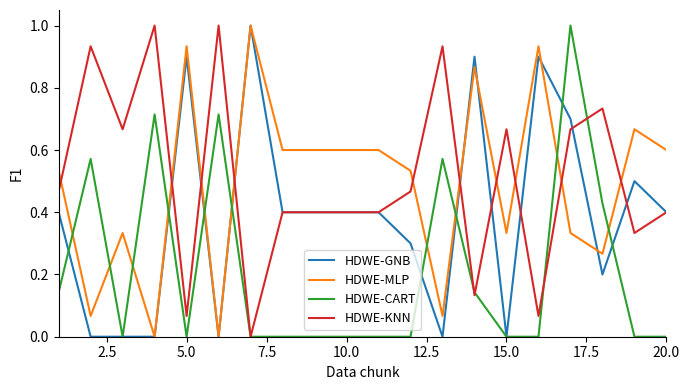

True or false: HDWE-GNB has more than 0 points higher than both neighbors.

True